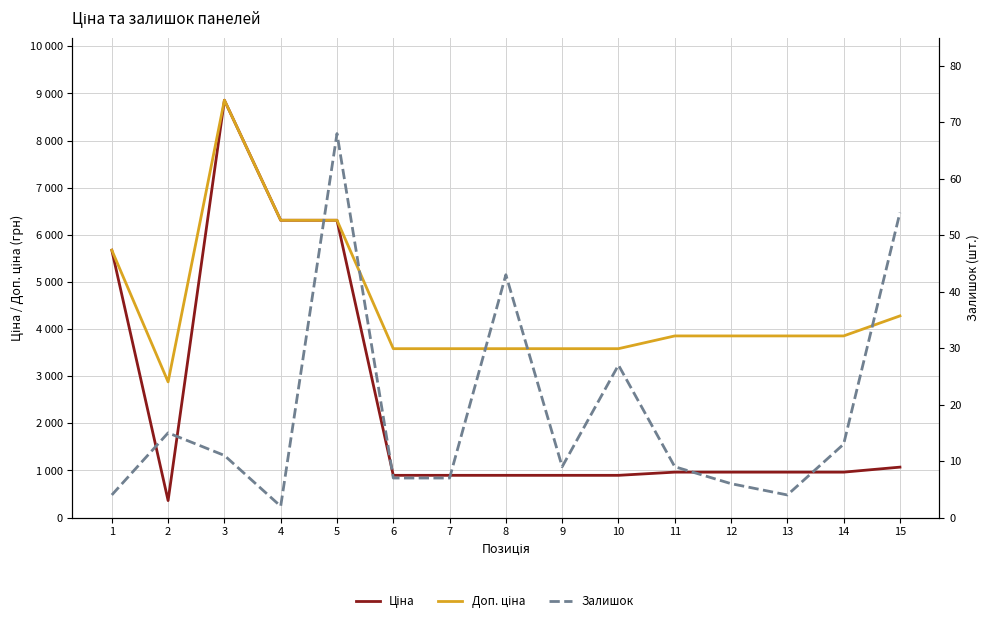

True or false: Доп. ціна and Залишок cross at least once.

False